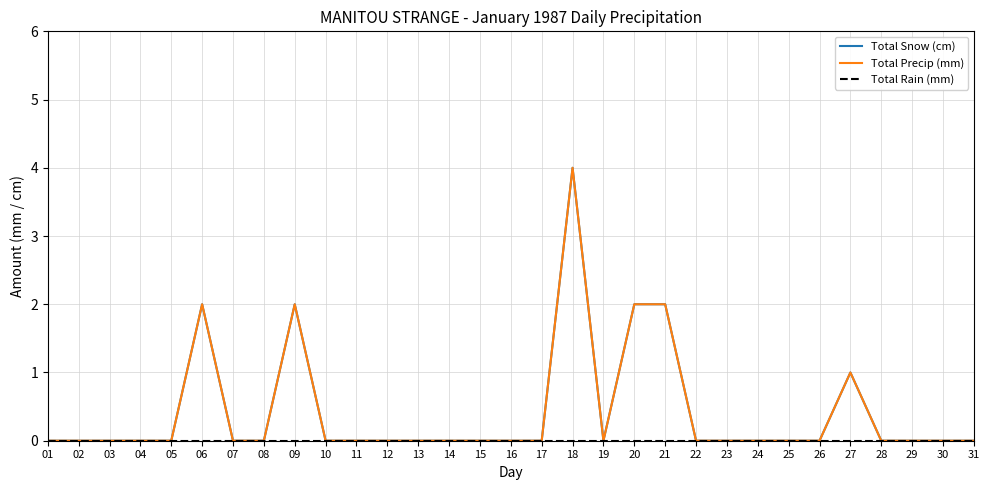

Does the chart have visible grid lines?

Yes